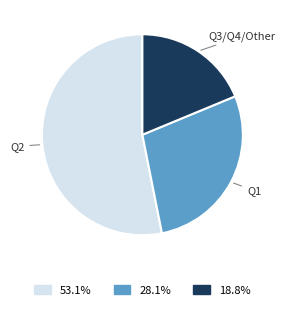

Do Q1 and Q2 together represent more than half of the pie?

Yes